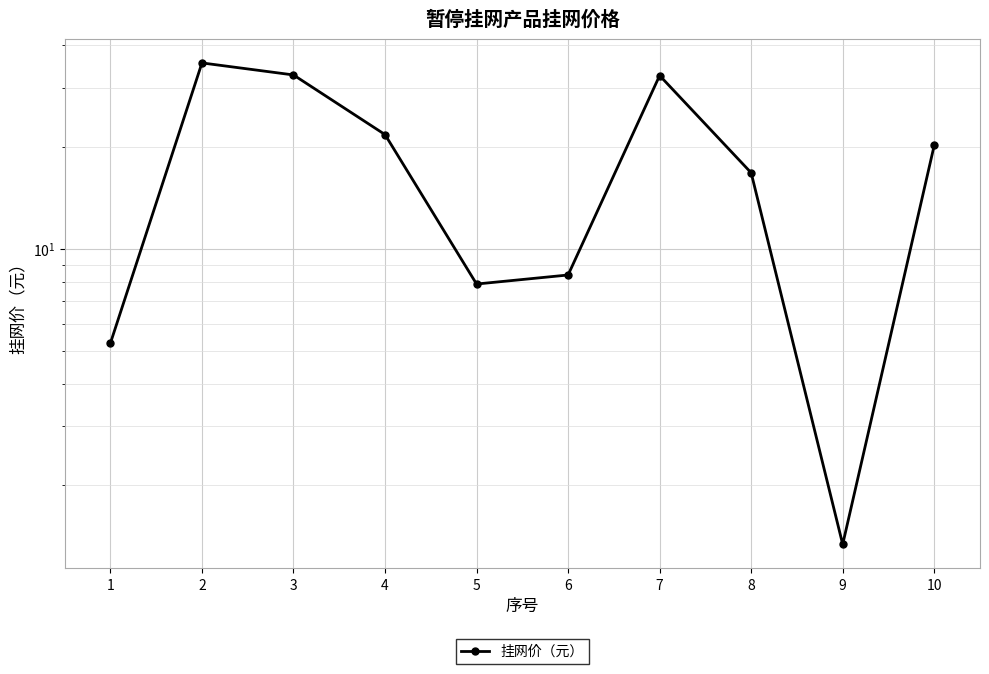

Is it true that the value at 2 is 35.5?

True